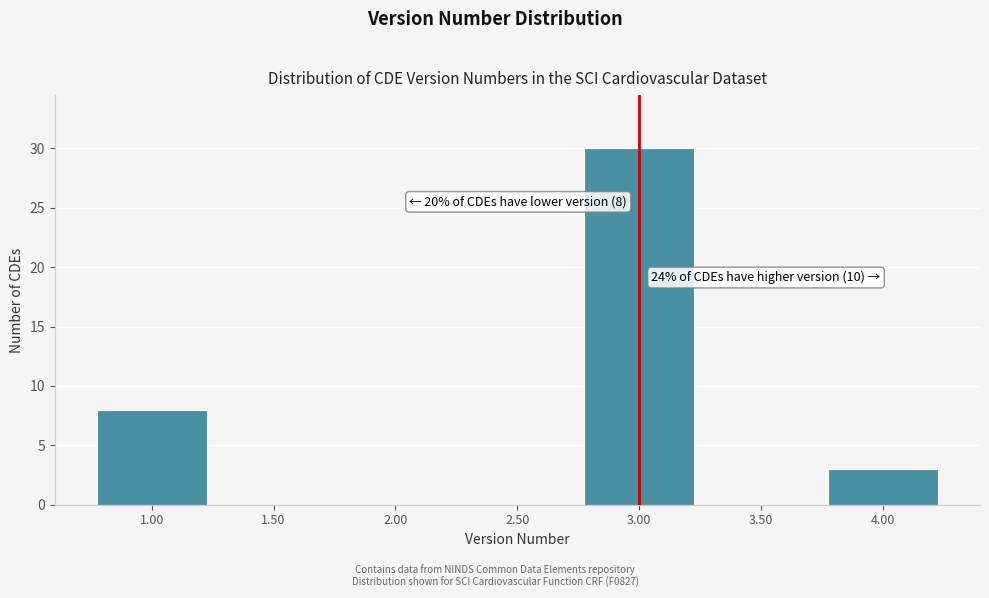

Over which range of the x-axis is the bar tallest?

2.75 to 3.25